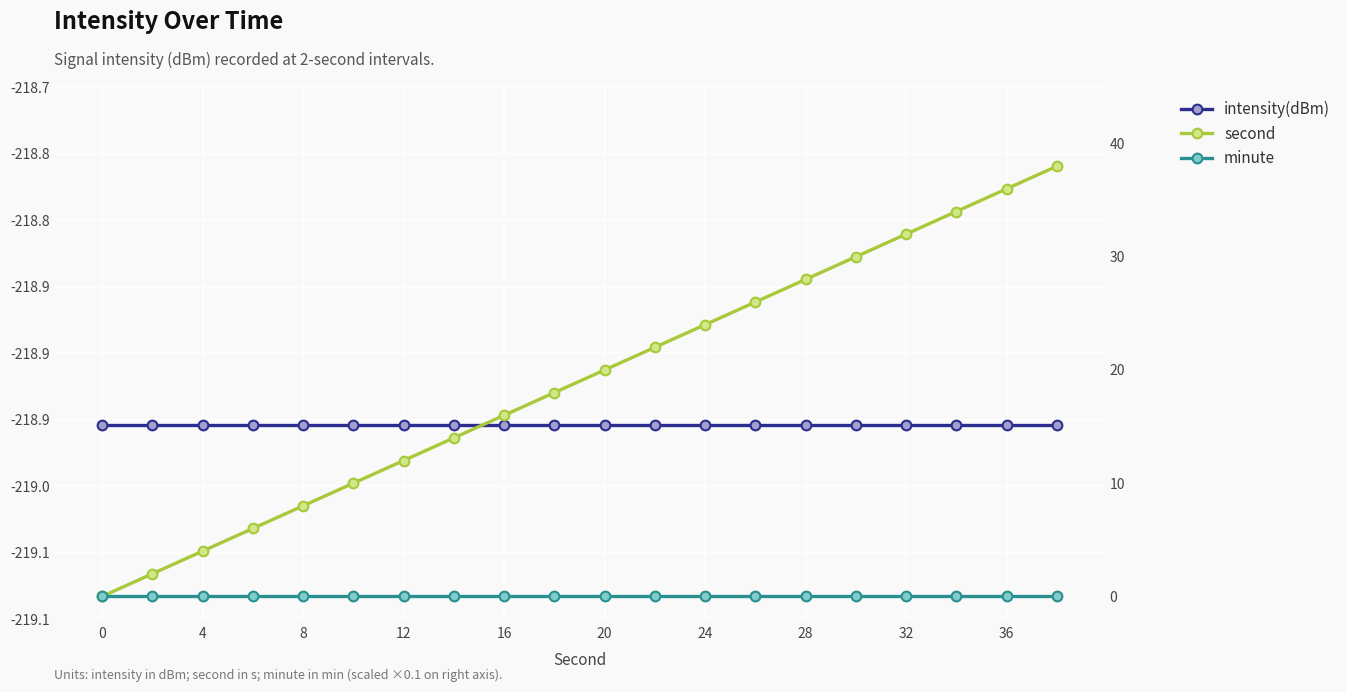

What are all the series names shown in the legend?

intensity(dBm), second, minute